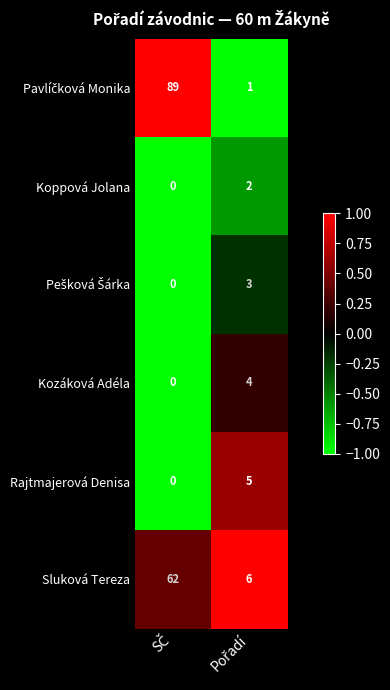

What is the difference between the maximum and minimum values in the Kozáková Adéla series?

4